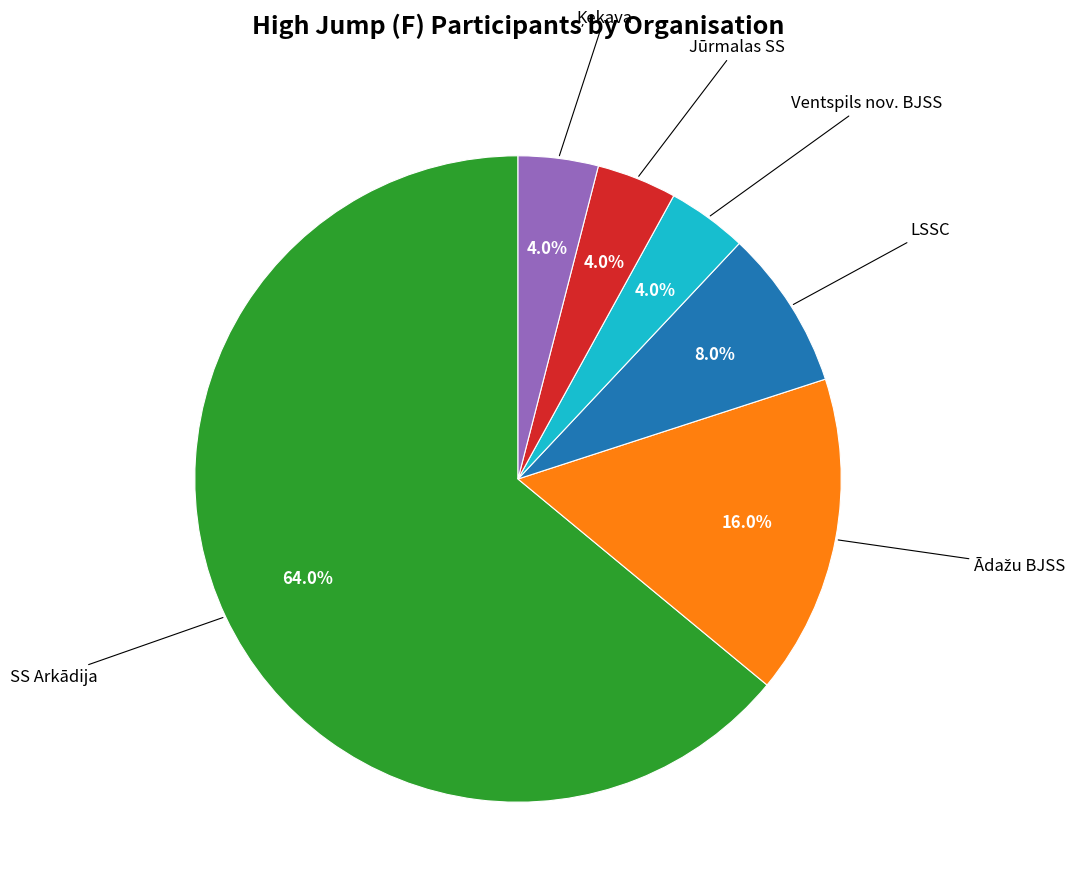

Is there a majority slice in this chart?

Yes